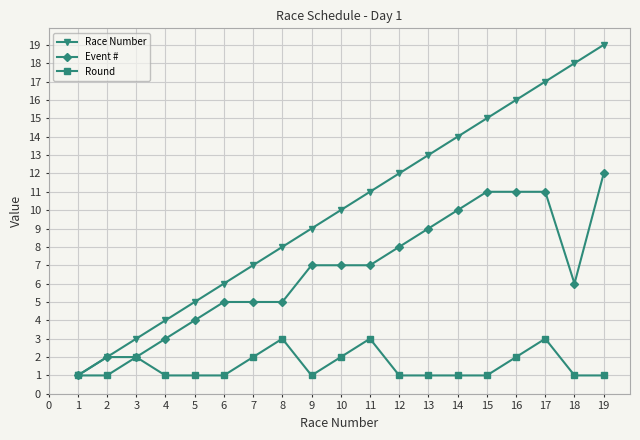

Which series has the largest total across all categories?

Race Number